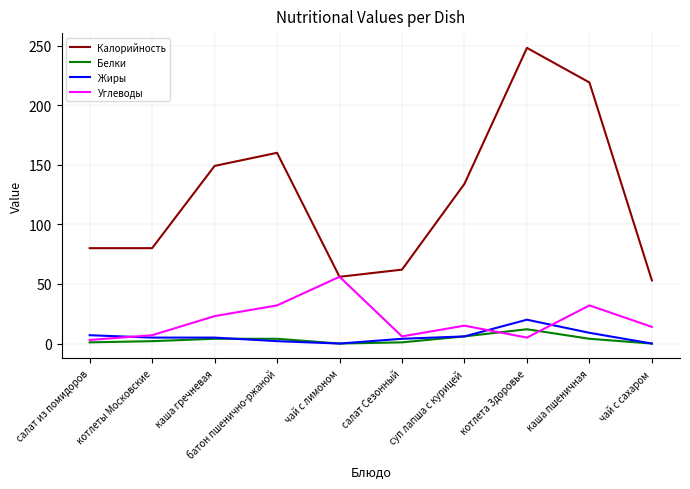

The value of Углеводы at котлеты Московские is 7. True or false?

True